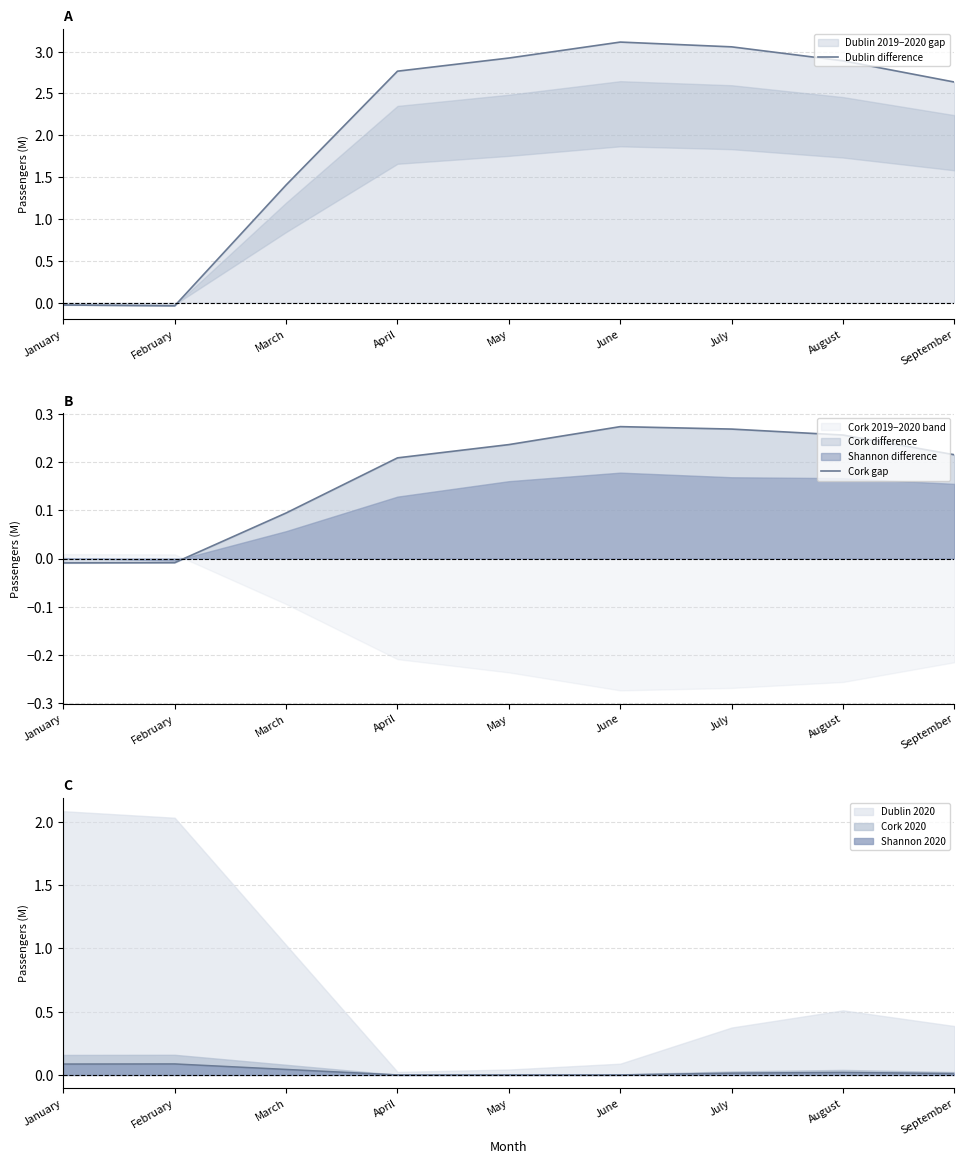

True or false: Dublin difference and Cork gap intersect in this chart.

True